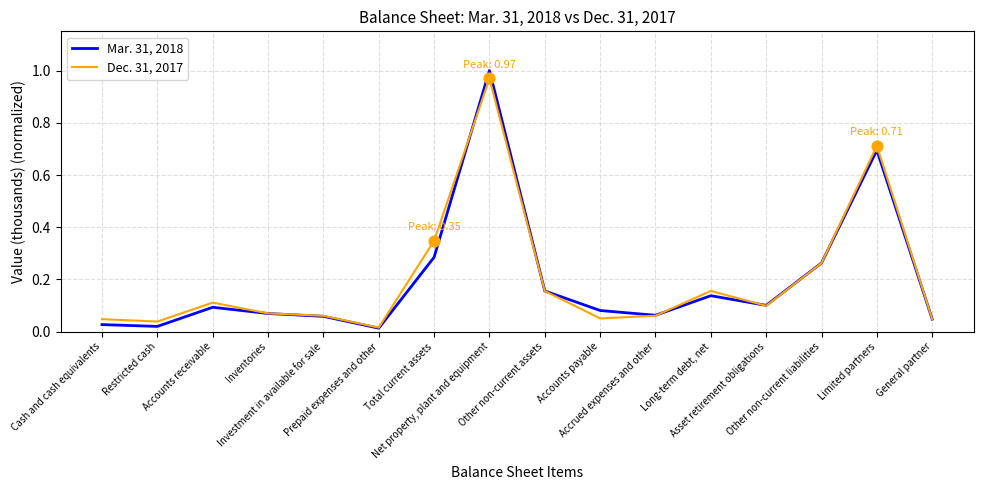

List the series in order of their peak value, highest first.

Mar. 31, 2018, Dec. 31, 2017